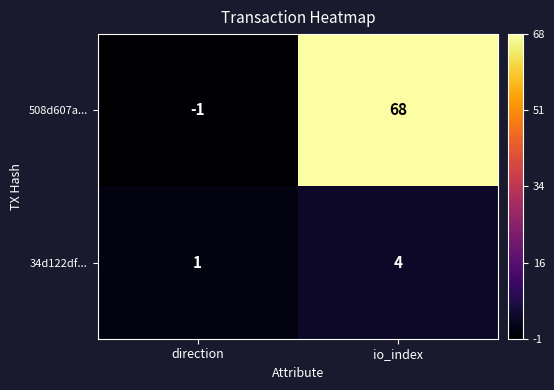

Reading left to right, what are all the values shown in this chart?

508d607a...: -1	68
34d122df...: 1	4